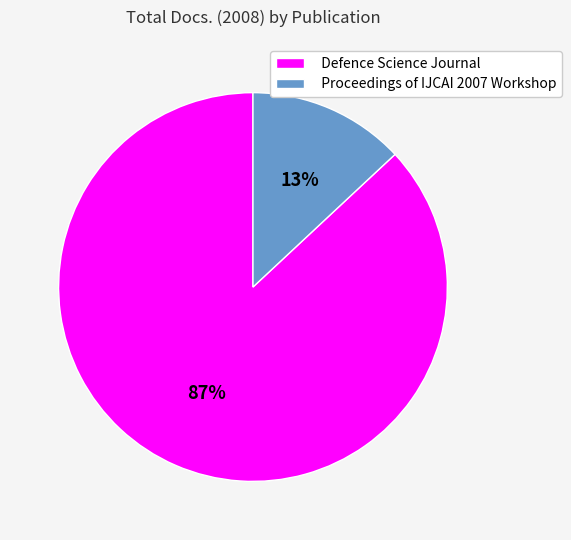

To the nearest percent, what percentage of the pie is Defence Science Journal?

87%